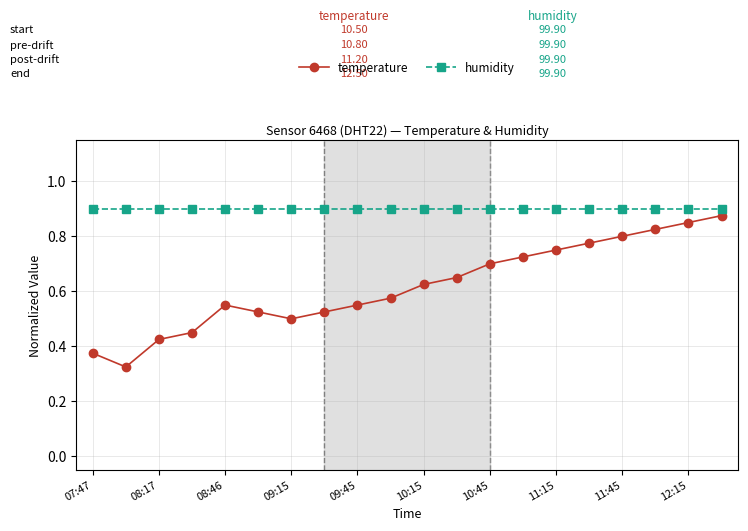

True or false: temperature and humidity cross at least once.

False